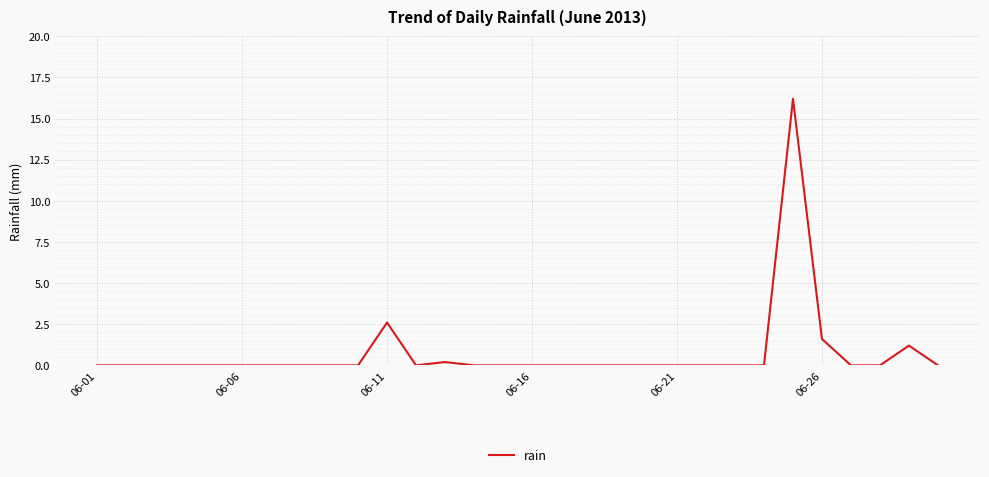

Does the chart display data point markers on the line(s)?

No